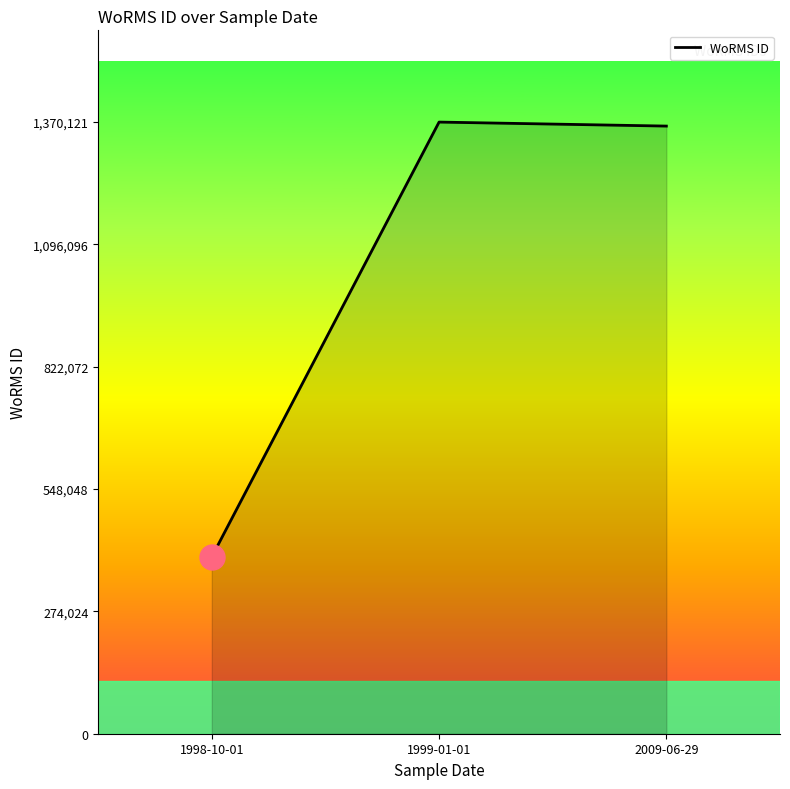

Reading right to left, extract all data points from this chart.

1361157	1370121	396262